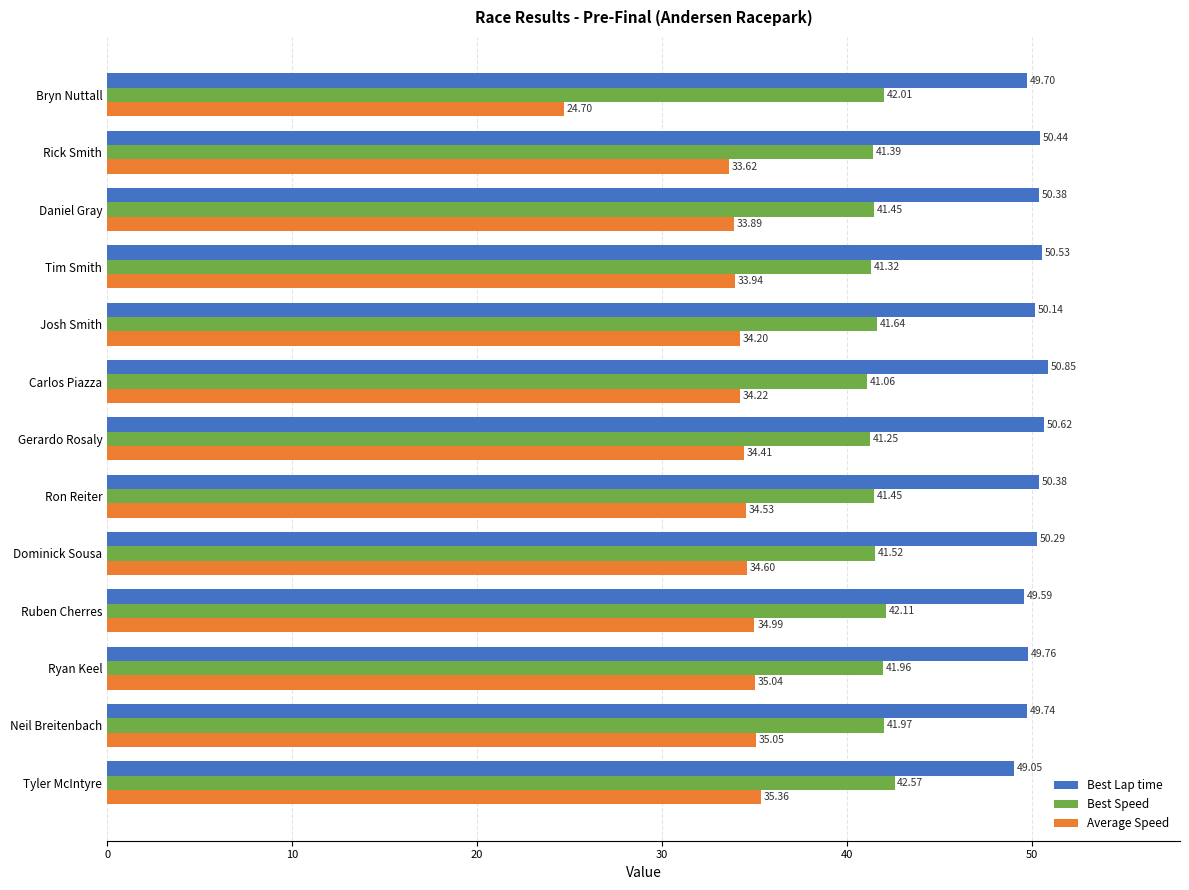

Is the value of Best Speed at Ryan Keel greater than the value of Average Speed at Josh Smith?

Yes